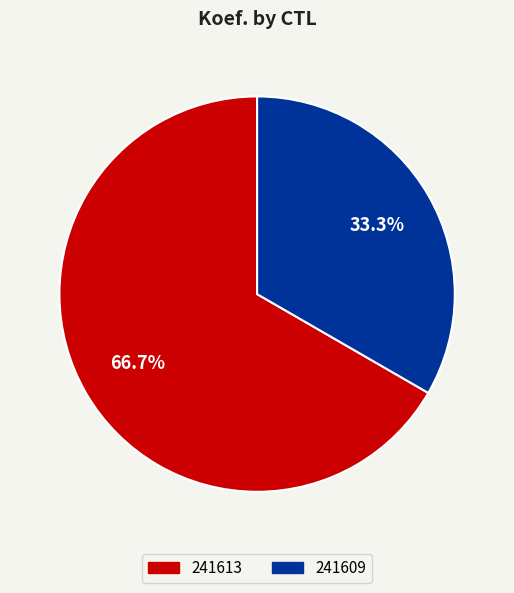

What percentage is the 241613 slice, to the nearest percent?

67%